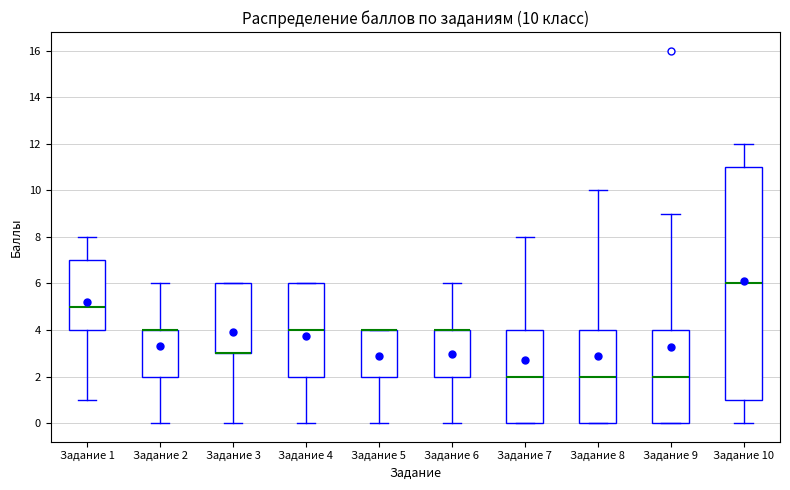

Comparing the boxes themselves (not the whiskers), which one is the tallest?

Задание 10